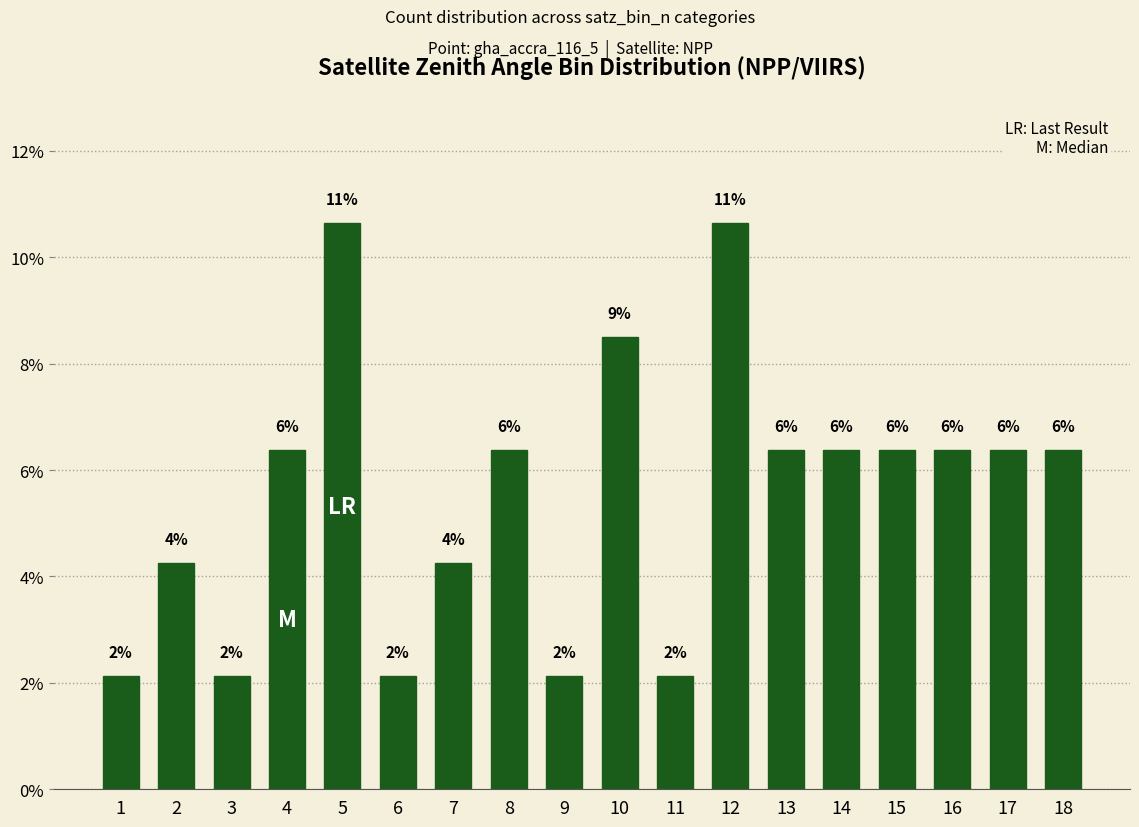

What is the approximate value at 14?

6.4